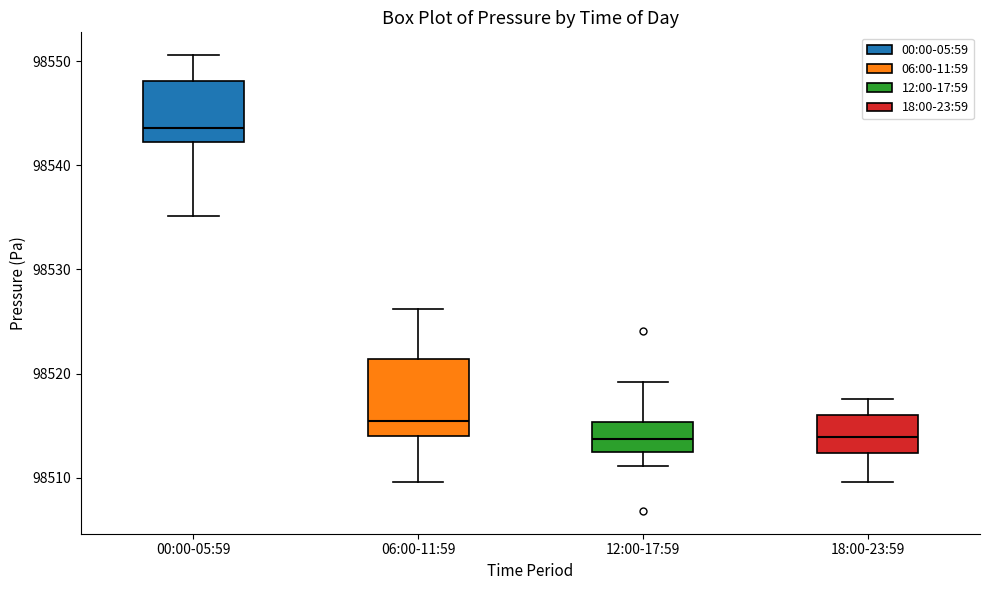

Where does the median line of the box for 06:00-11:59 sit on the y-axis? The values are not printed on the chart, so give them approximately, as read against the axis.

98515